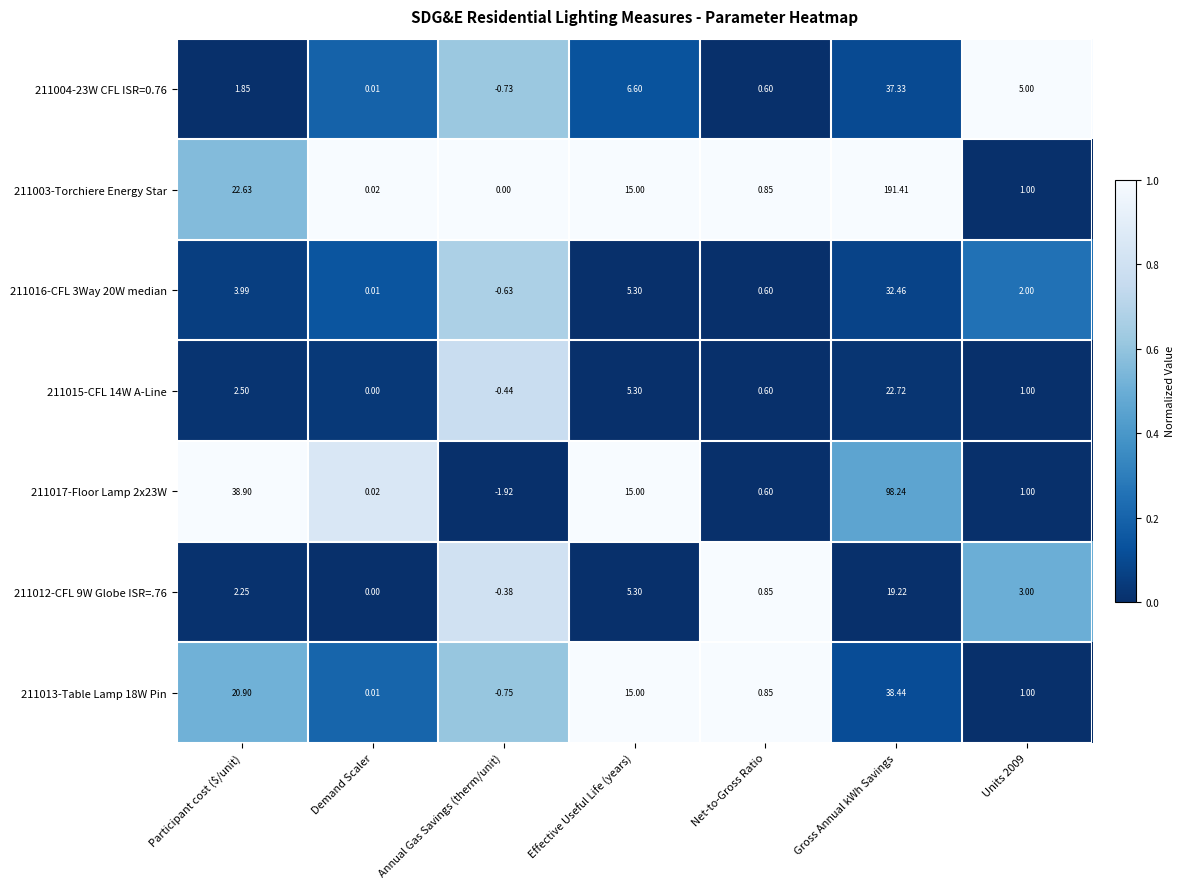

At which category is the sum across all series the highest?

Gross Annual kWh Savings